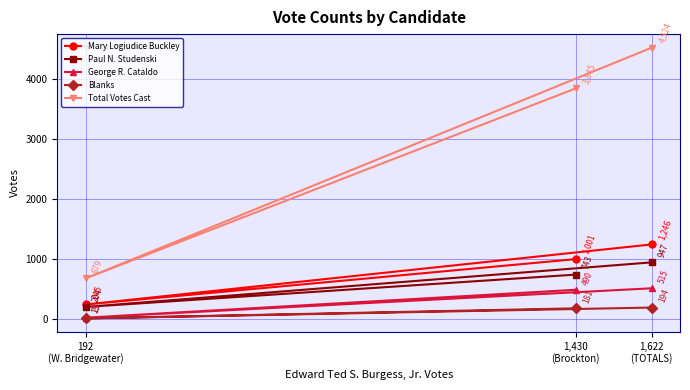

What is the sum of all Total Votes Cast values?

9048